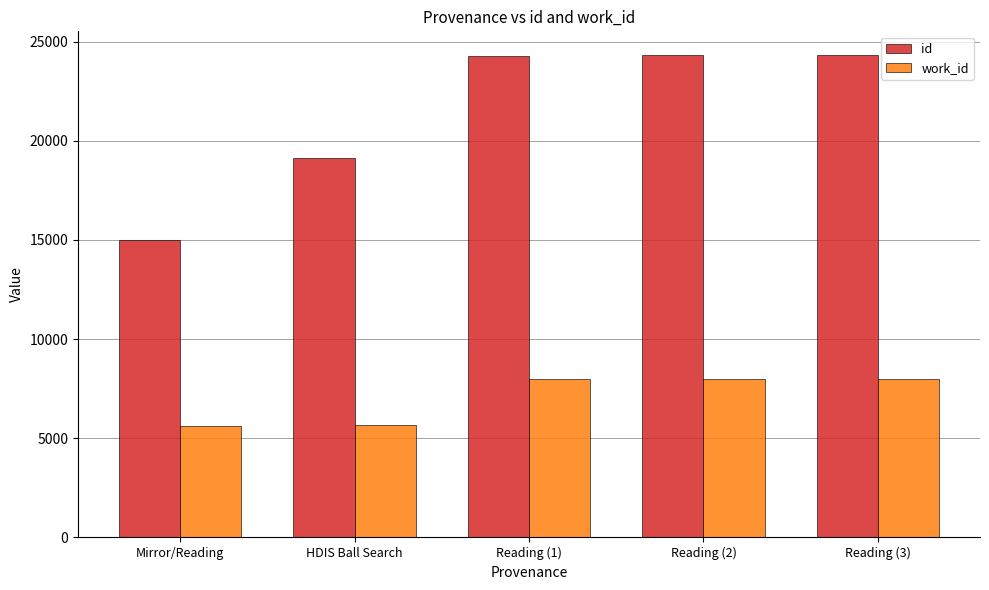

The id series shows 12681 at Reading (2). True or false?

False